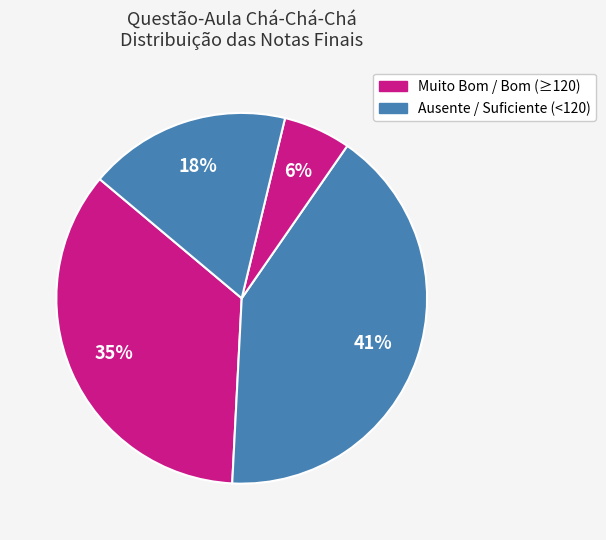

How many segments does this pie chart have?

4